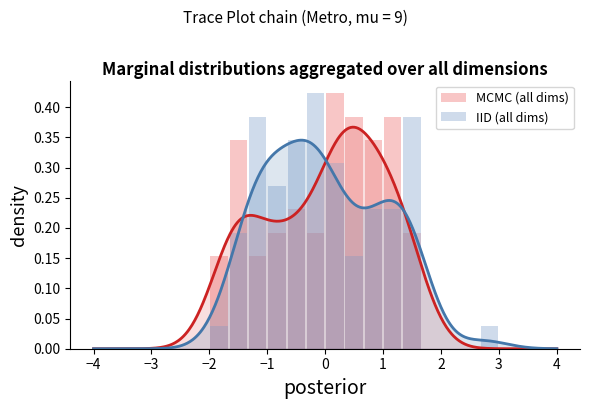

What is the highest value of the MCMC (all dims) series?

0.4